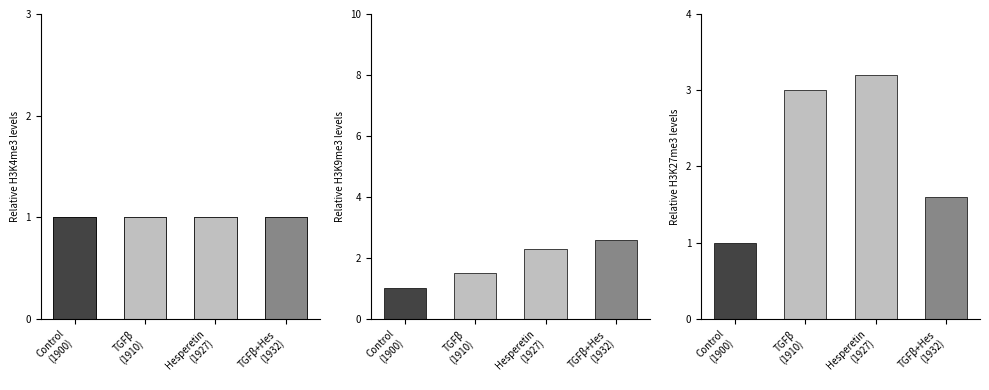

What is the difference between the second highest and second lowest values in the Relative Date Level series?

0.8